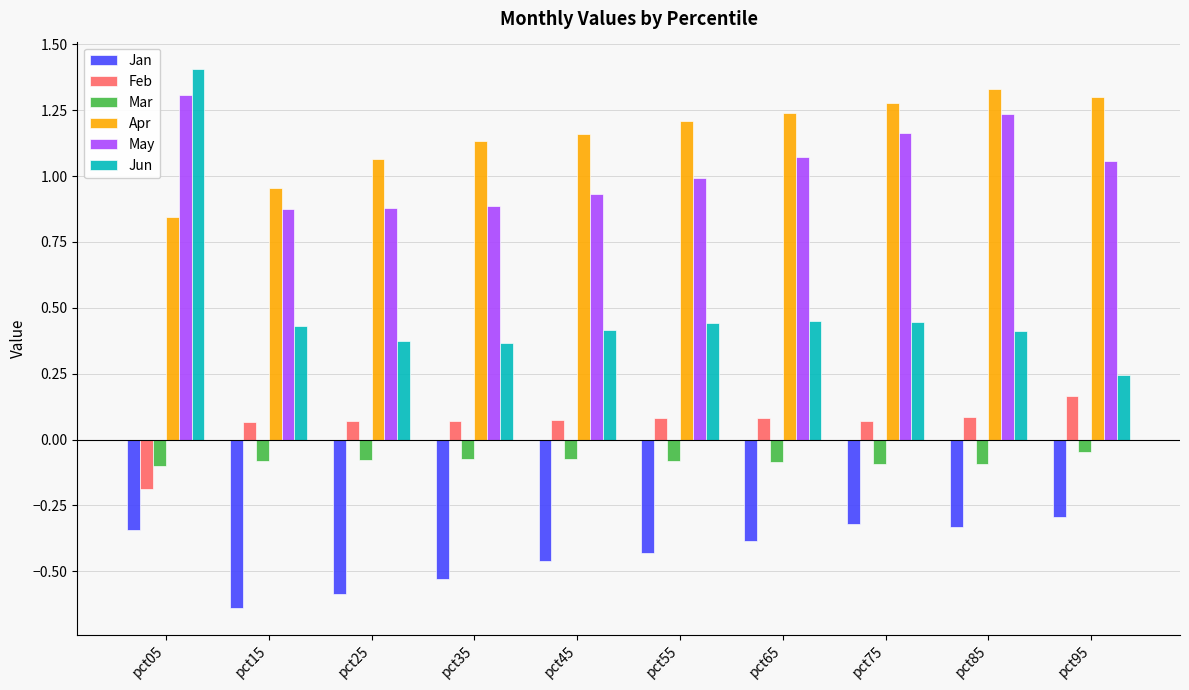

Which series has the largest total across all categories?

Apr